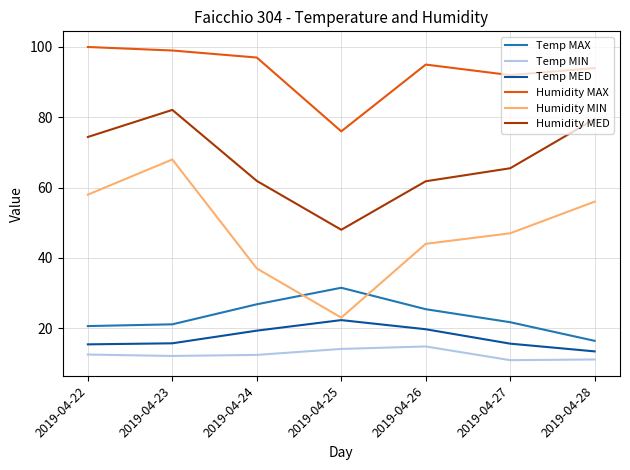

What is the maximum value shown in the chart?

100.0